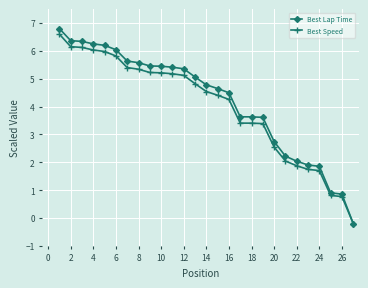

How many negative values does the Best Speed series have?

1